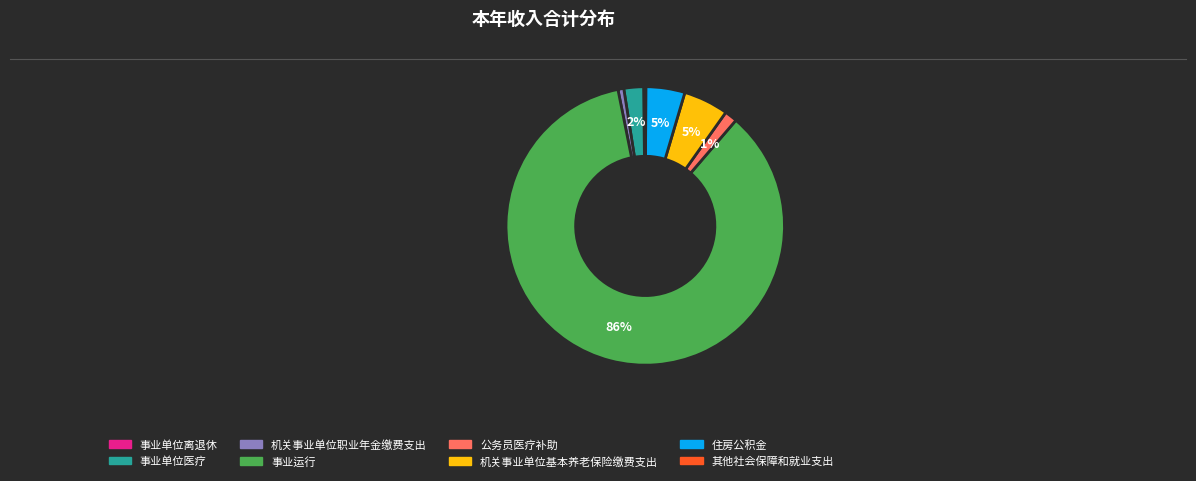

Between 机关事业单位职业年金缴费支出 and 机关事业单位基本养老保险缴费支出, which is larger?

机关事业单位基本养老保险缴费支出